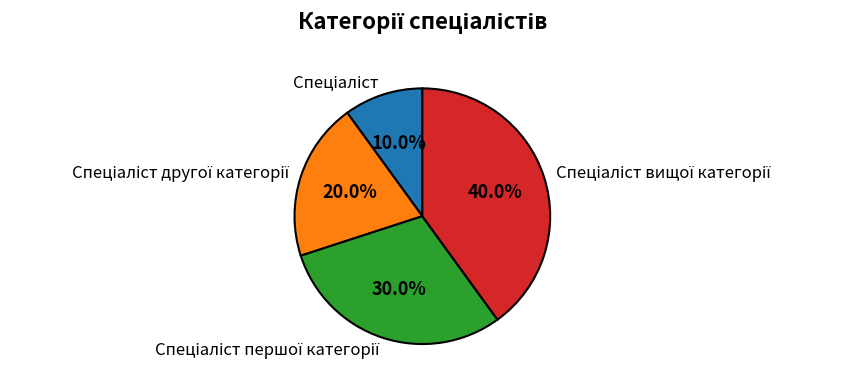

Is there a majority slice in this chart?

No